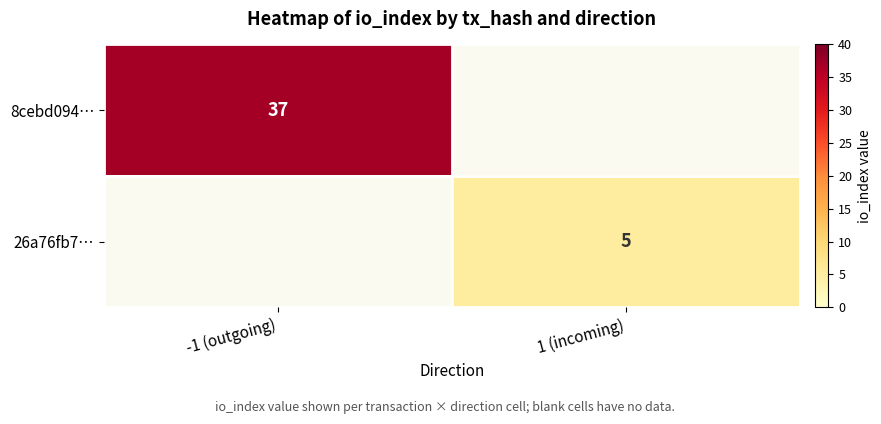

True or false: 8cebd094… has a value of 13 at -1 (outgoing).

False